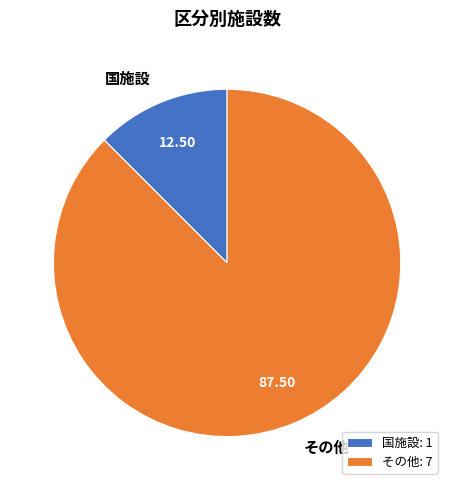

Which has a higher value, 国施設 or その他?

その他